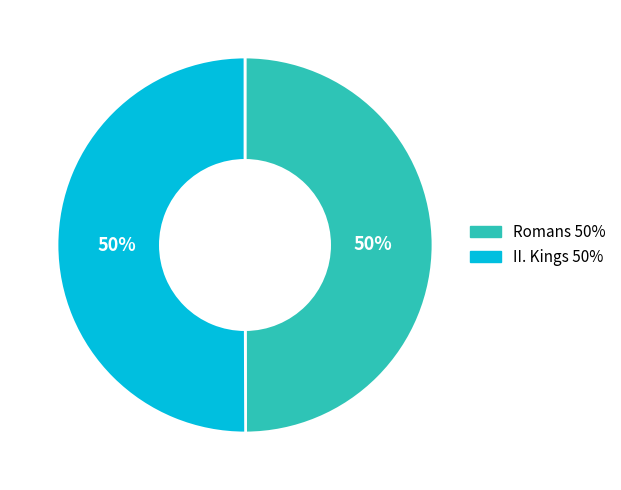

True or false: II. Kings accounts for 50% of the total.

True